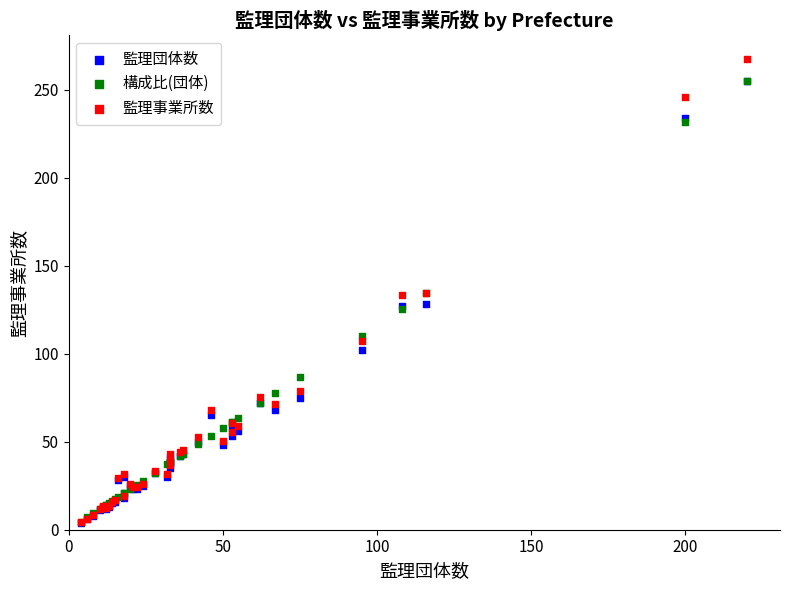

What are all the series names shown in the legend?

監理団体数, 構成比(団体), 監理事業所数